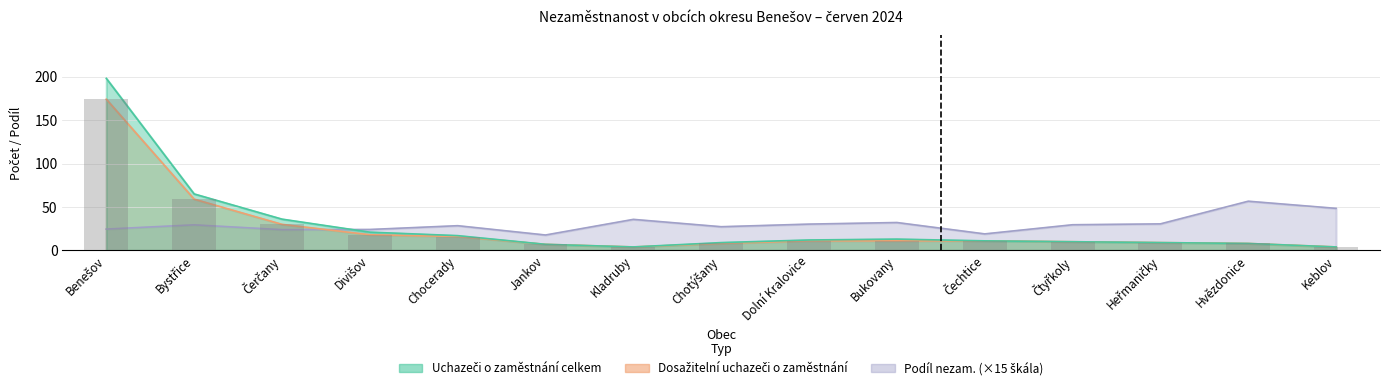

What is the sum of all Dosažitelní uchazeči o zaměstnání values?

380.0